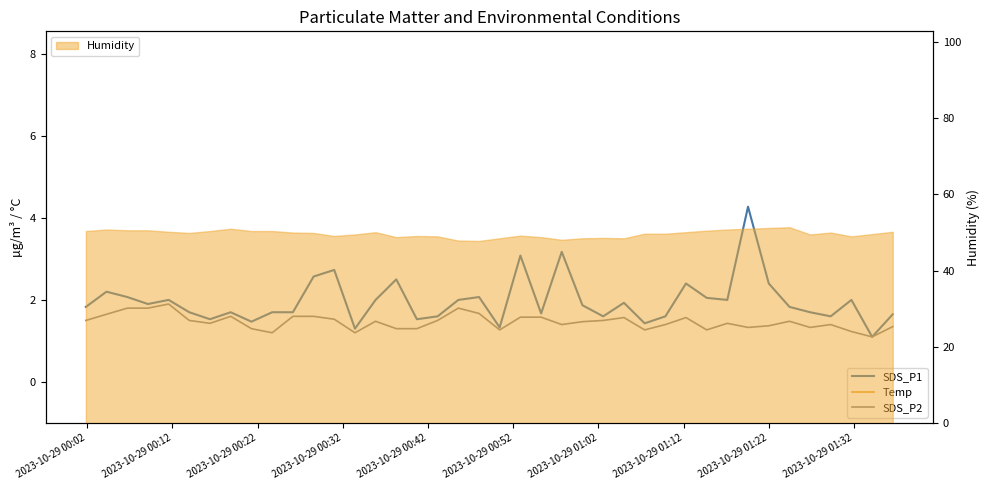

In Temp, how many points are lower than both neighbors (excluding endpoints)?

1